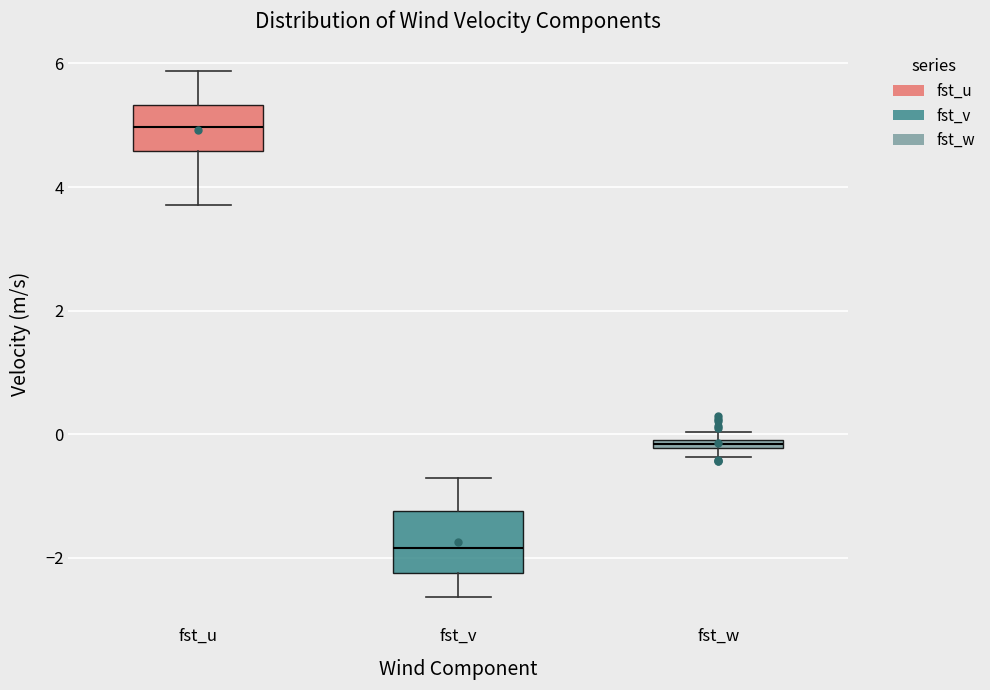

Which box's median line is the highest?

fst_u